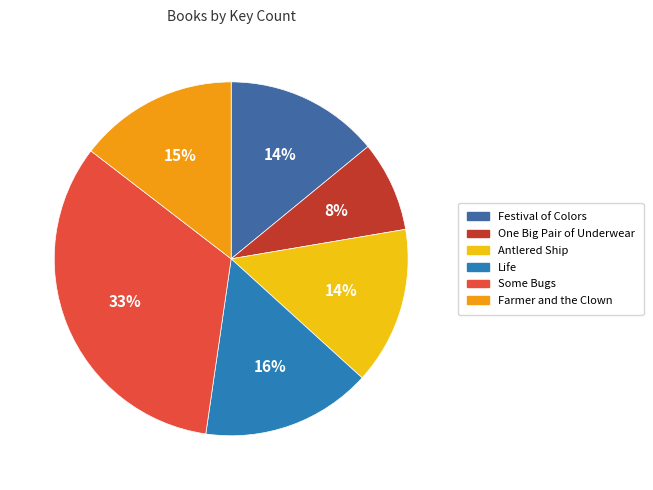

To the nearest percent, what is the average slice percentage?

17%